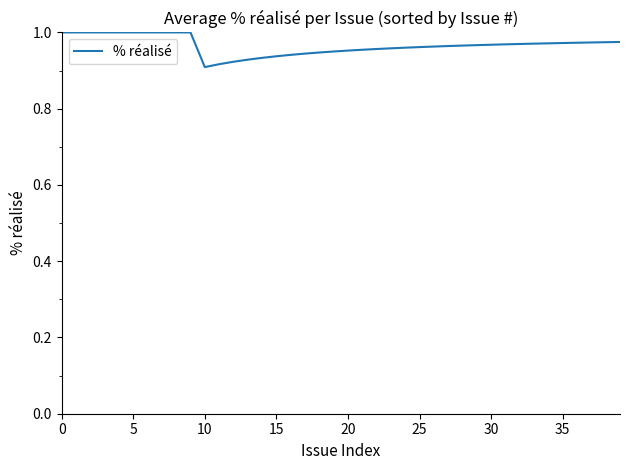

Does the chart have visible grid lines?

No